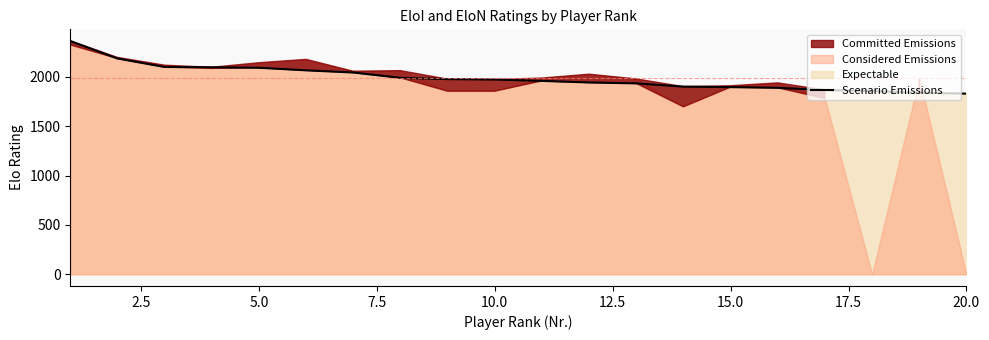

How many lines are shown in the chart?

1